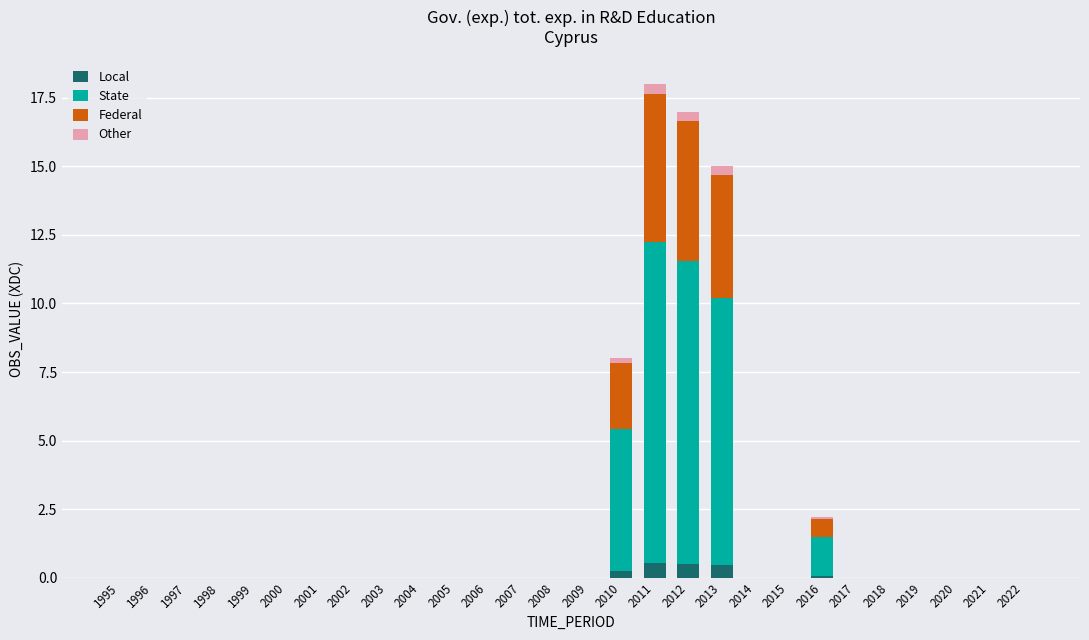

True or false: Local has a value of 0.0 at 2018.

True